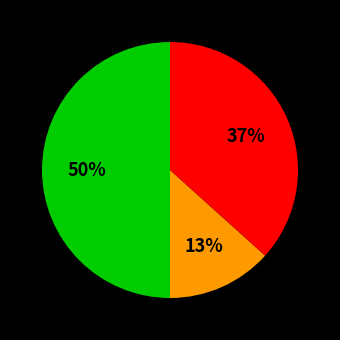

To the nearest percent, what is the average slice percentage?

33%